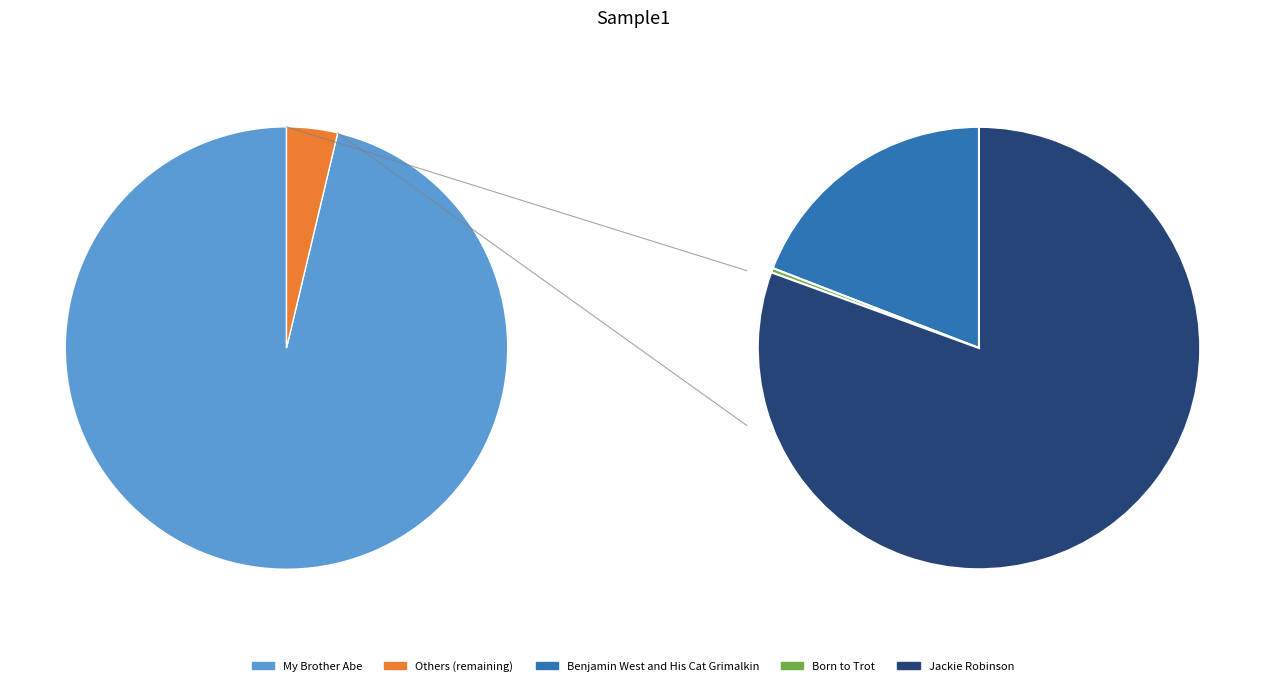

To the nearest percent, what is the average slice percentage?

25%